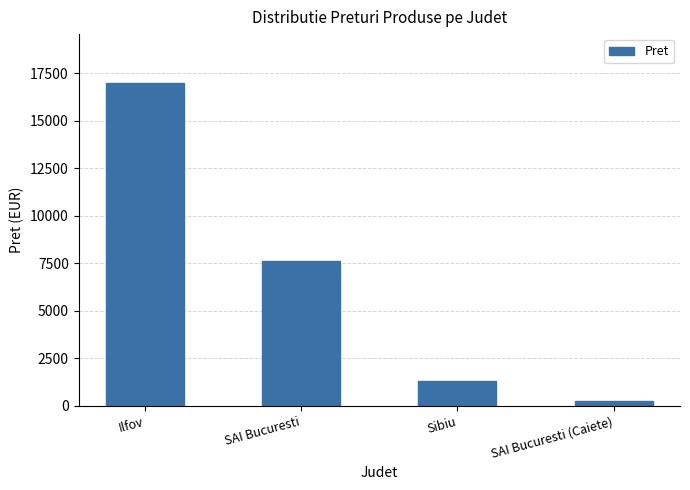

Reading left to right, what are all the values shown in this chart?

Ilfov=16996.3	SAI Bucuresti=7603.4	Sibiu=1323.0	SAI Bucuresti (Caiete)=251.3